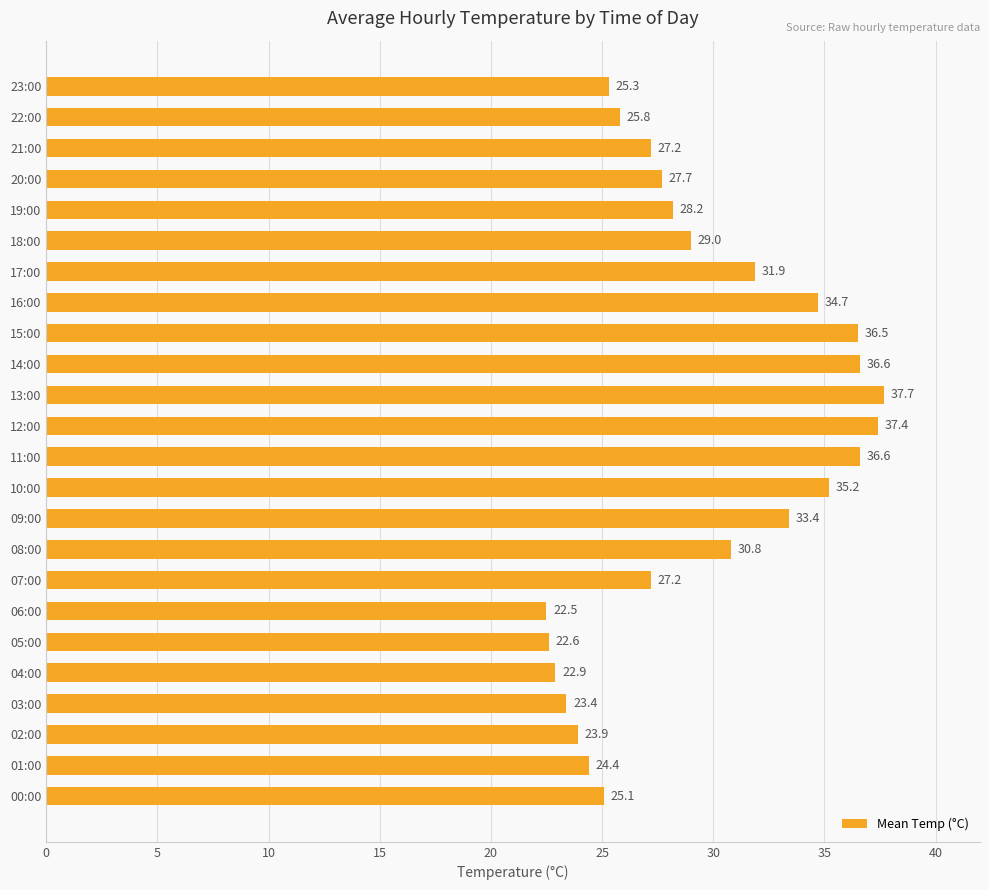

The value at 21:00 is 5.7. True or false?

False